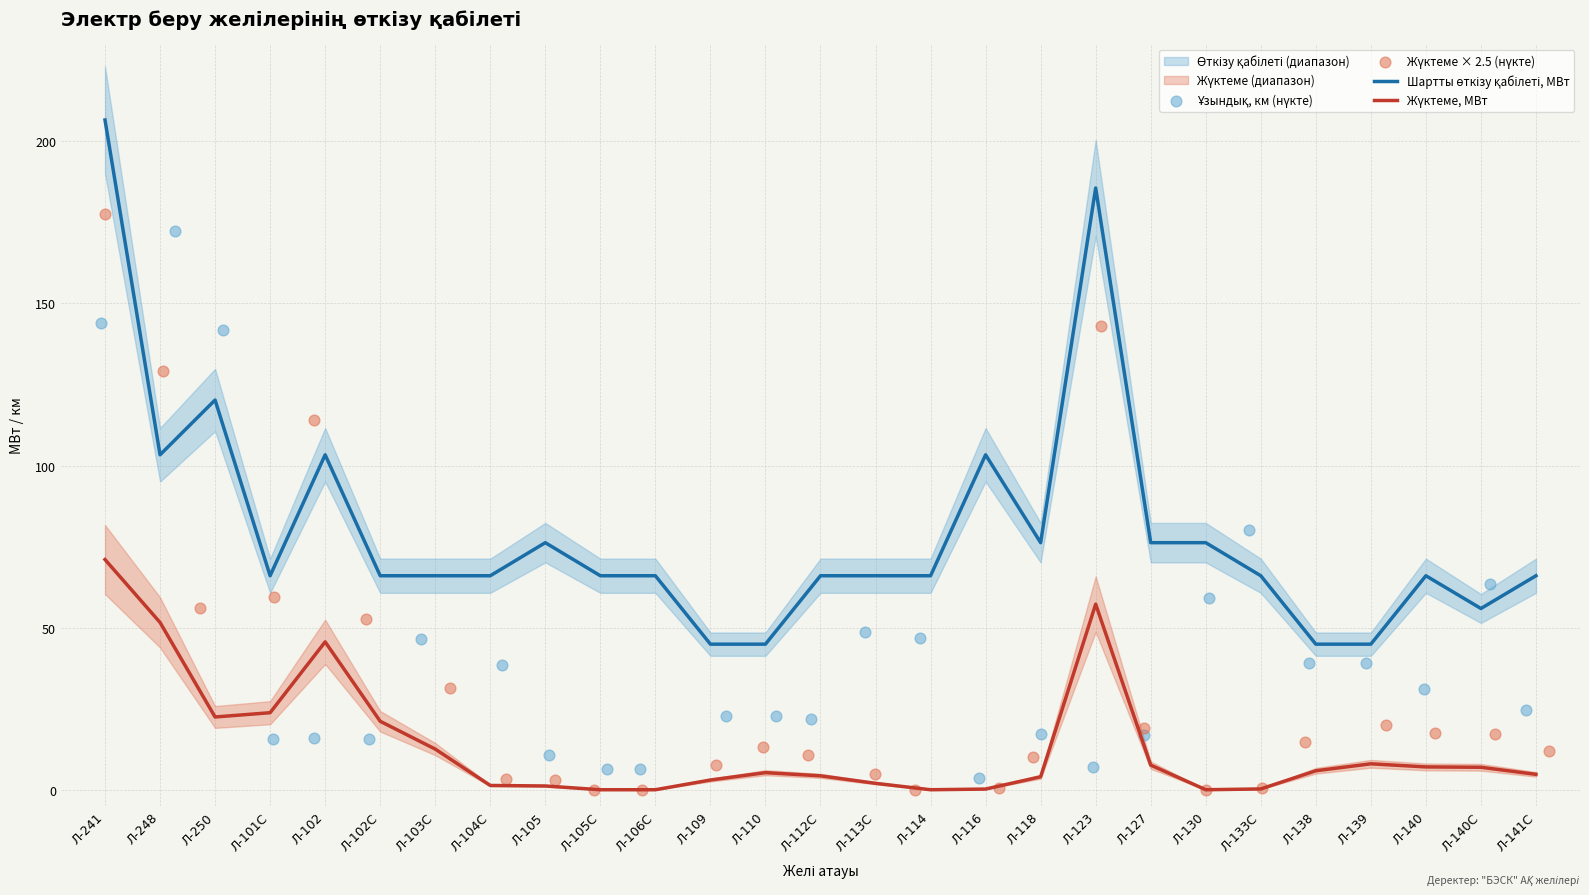

What is the total value across all series at Л-140?

121.7